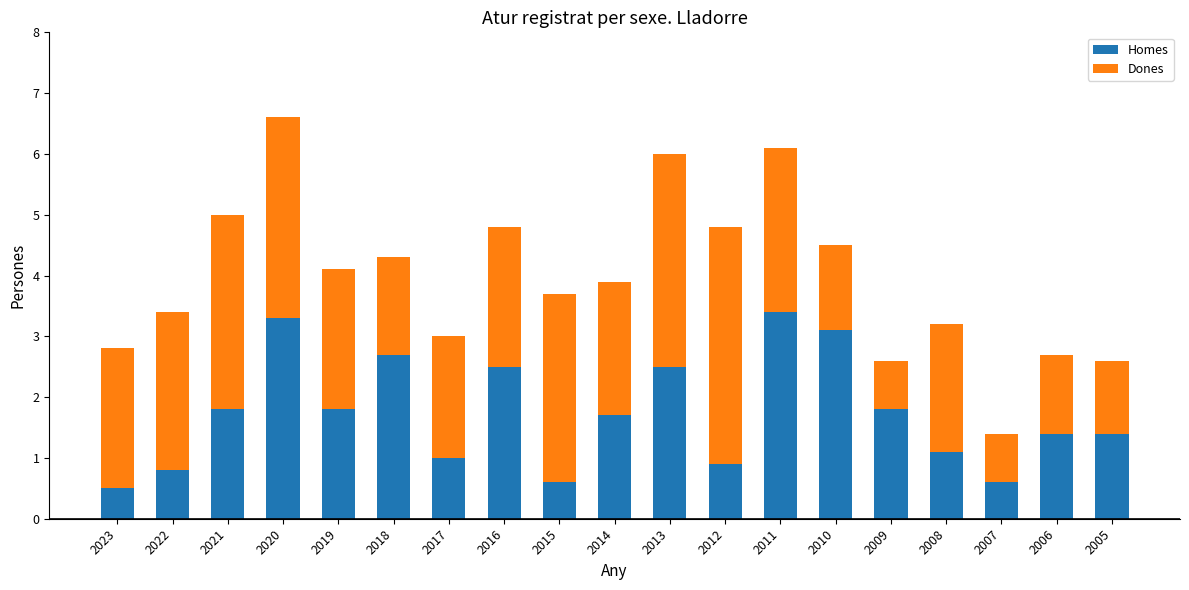

At which label does Homes reach its peak?

2011